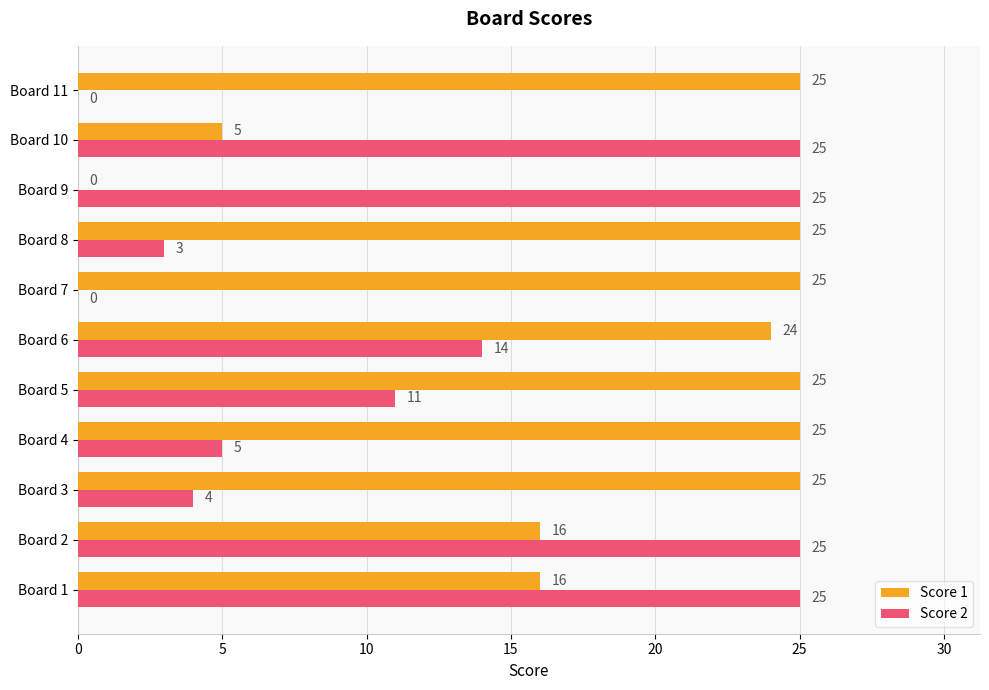

True or false: Score 1 has a value of 16 at Board 2.

True